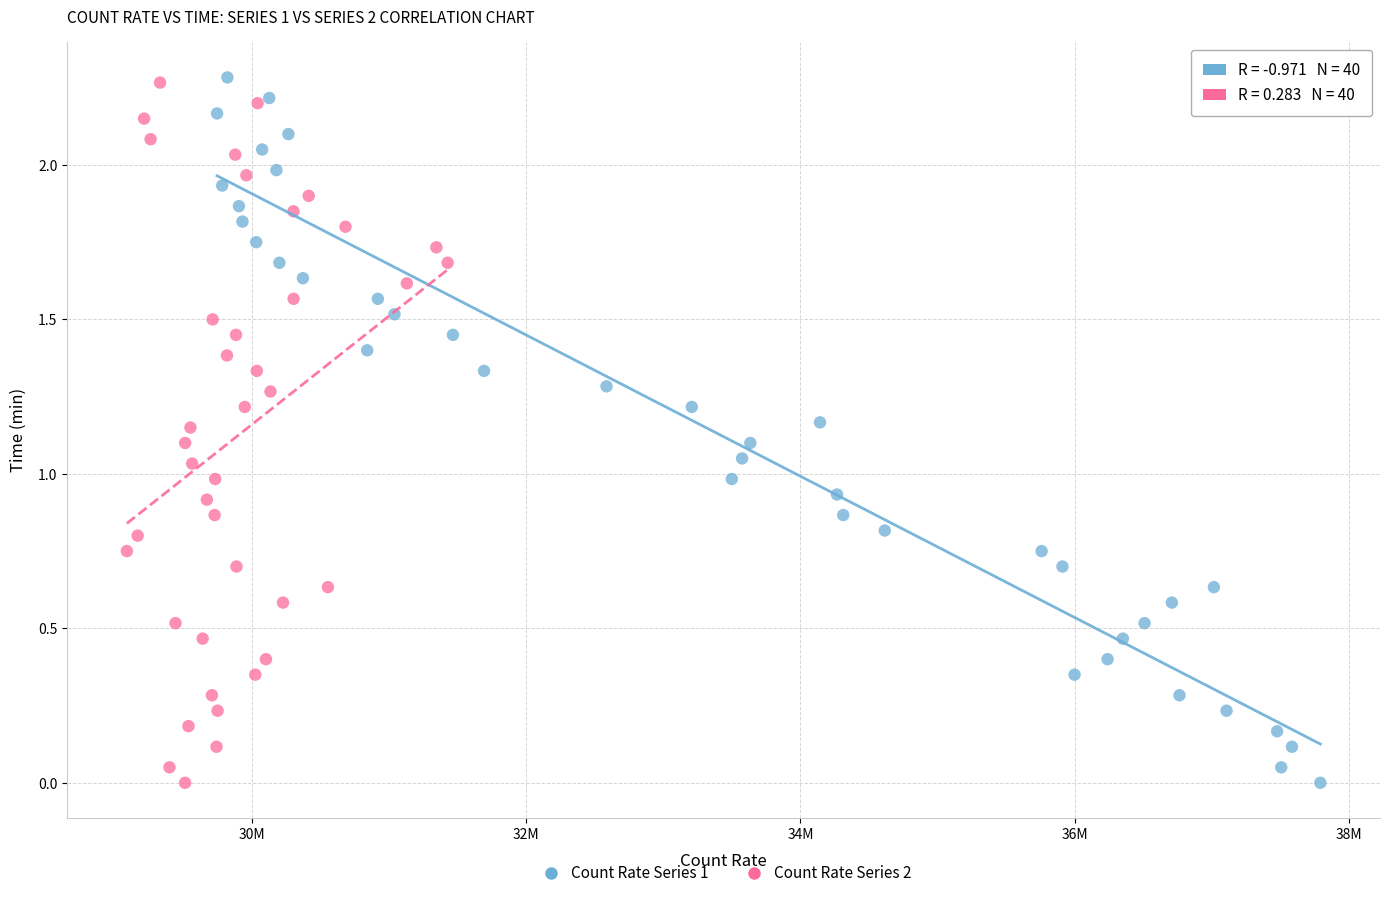

What are all the series names shown in the legend?

Count Rate Series 1, Count Rate Series 2